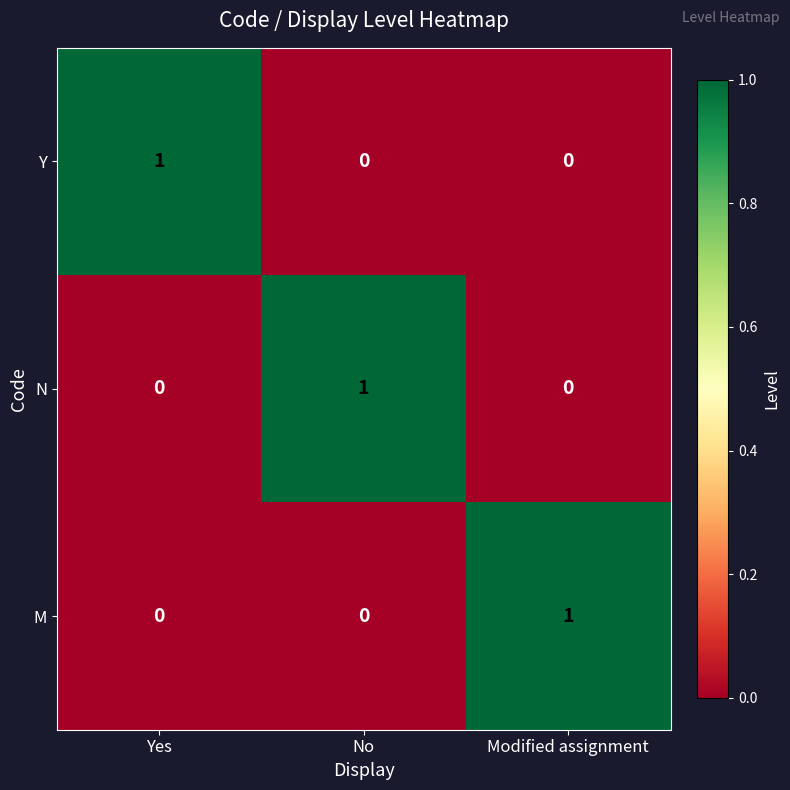

How many series are shown in this chart?

3